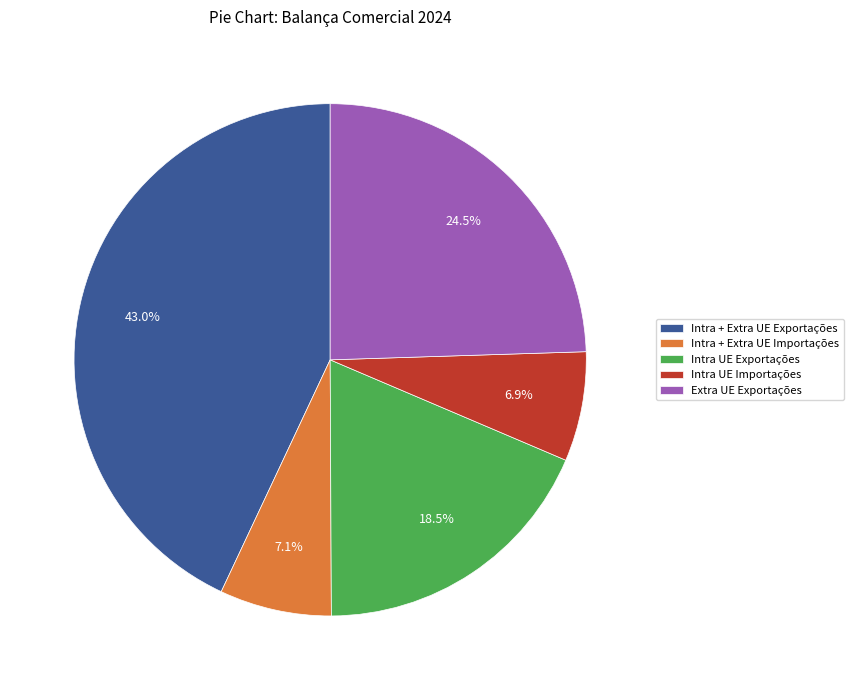

Is Intra + Extra UE Importações the majority of the pie?

No